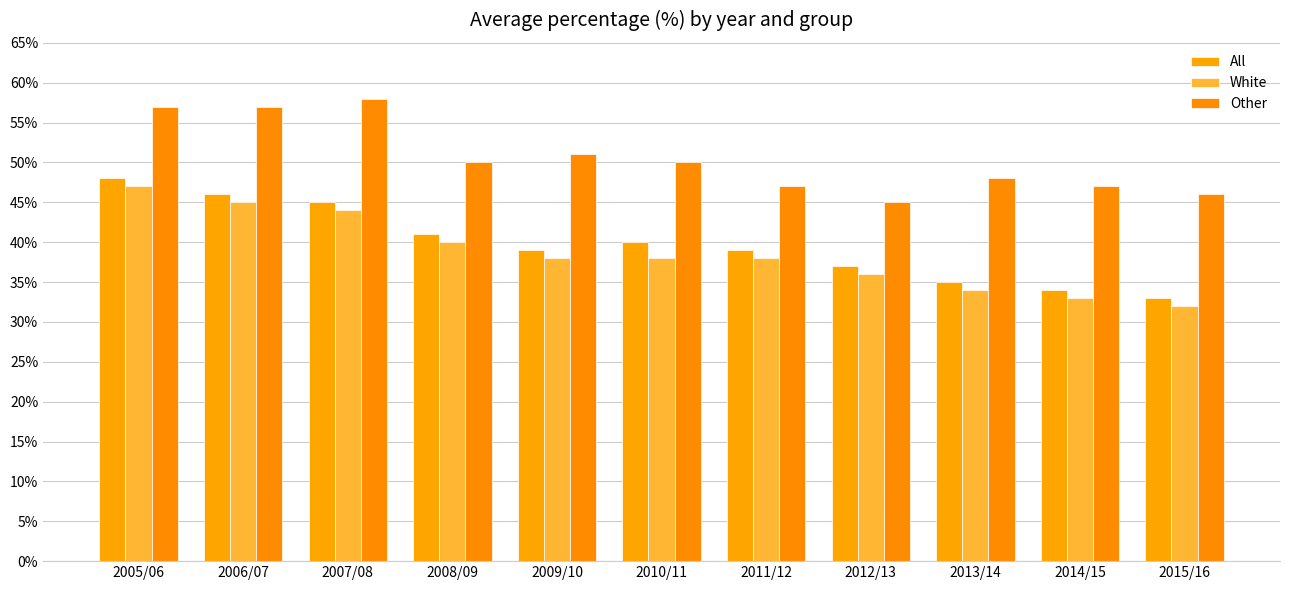

How many bars are there in each group?

3